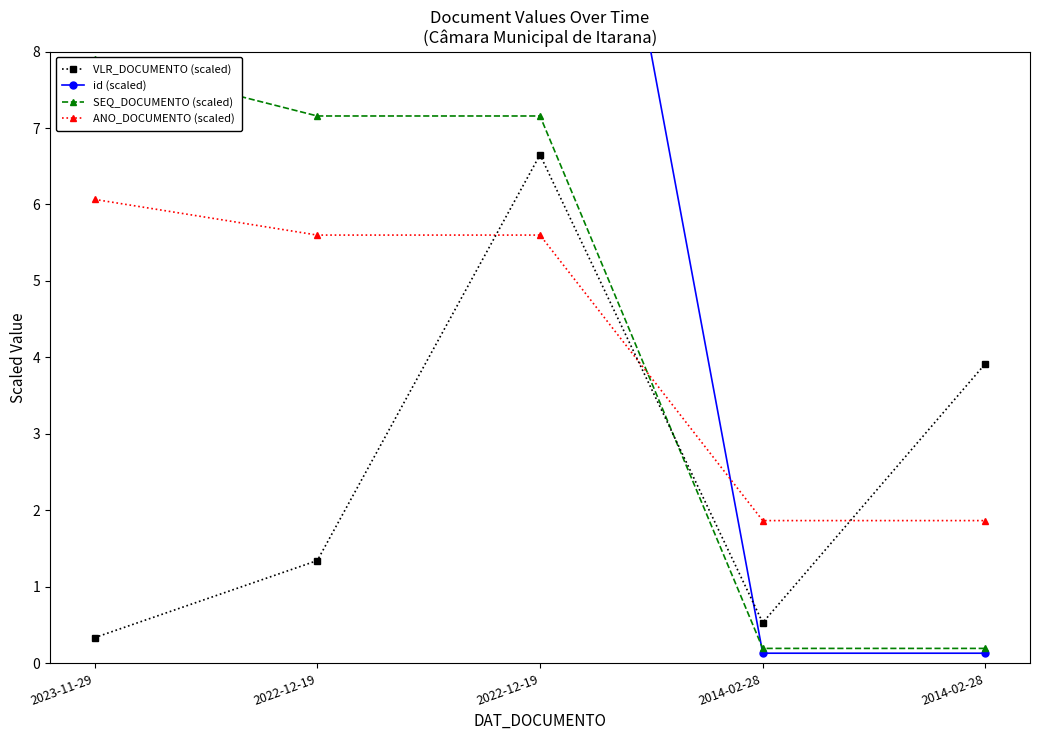

Rank the series by their maximum value, from lowest to highest.

ANO_DOCUMENTO (scaled), VLR_DOCUMENTO (scaled), SEQ_DOCUMENTO (scaled), id (scaled)